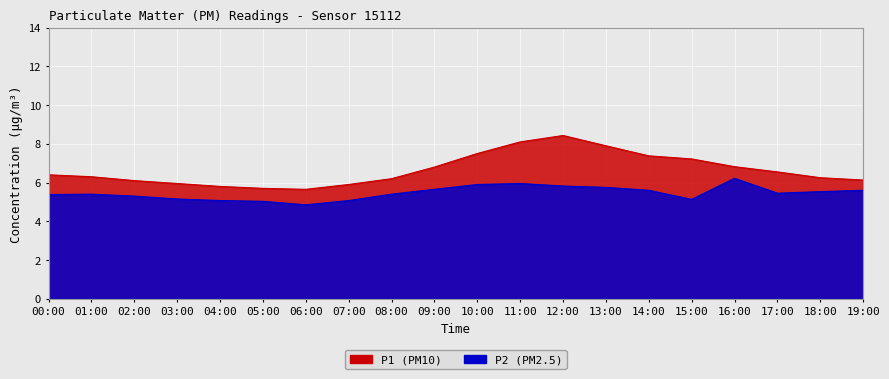

True or false: P1 and P2 cross at least once.

False